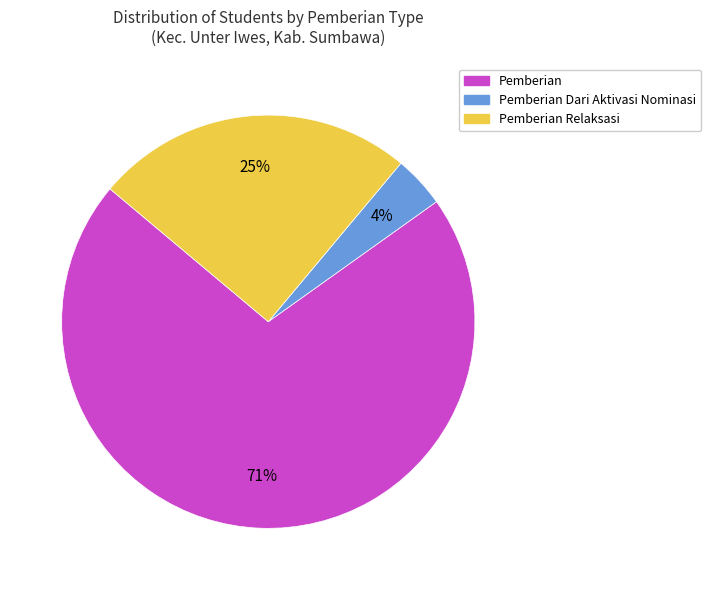

Combined, do Pemberian Relaksasi and Pemberian Dari Aktivasi Nominasi account for over 50%?

No